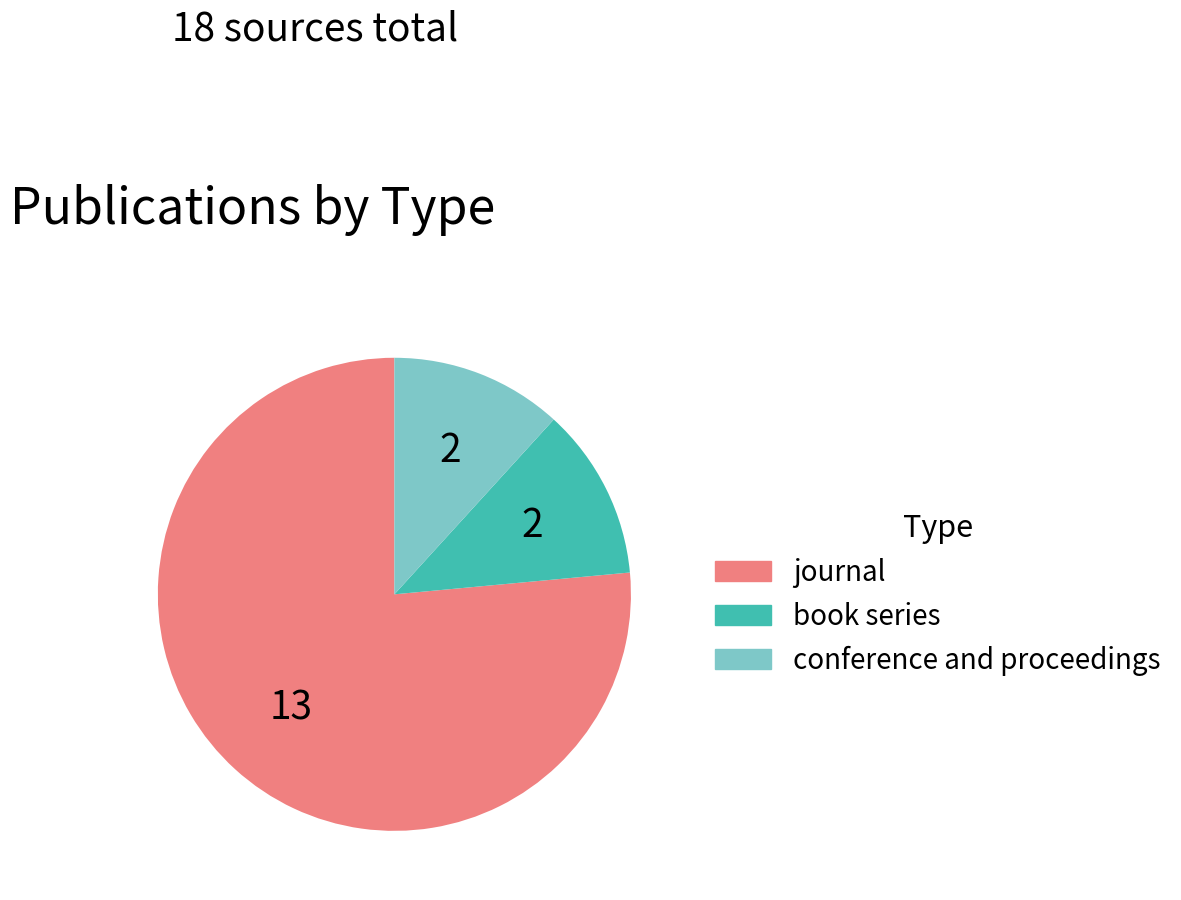

Which slice is the largest?

journal